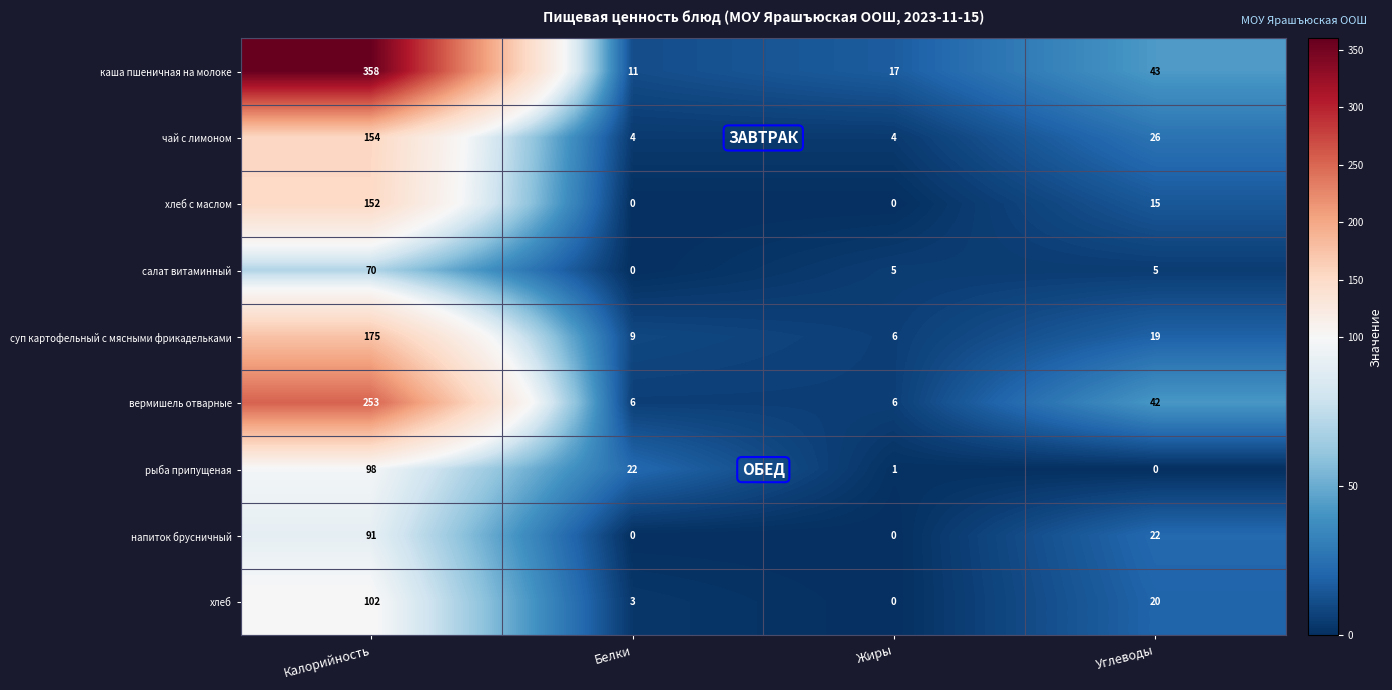

What is the sum of the салат витаминный values at Калорийность and Жиры?

75